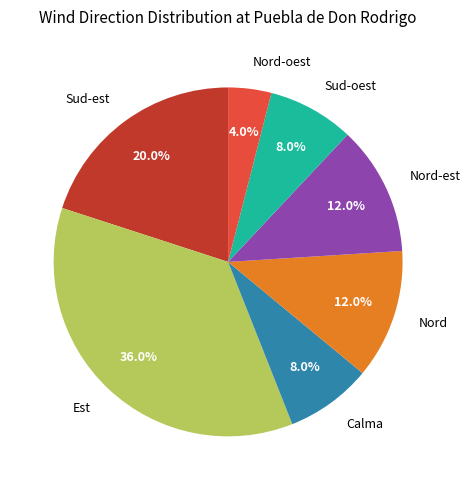

Which category has the smallest portion of the pie?

Nord-oest